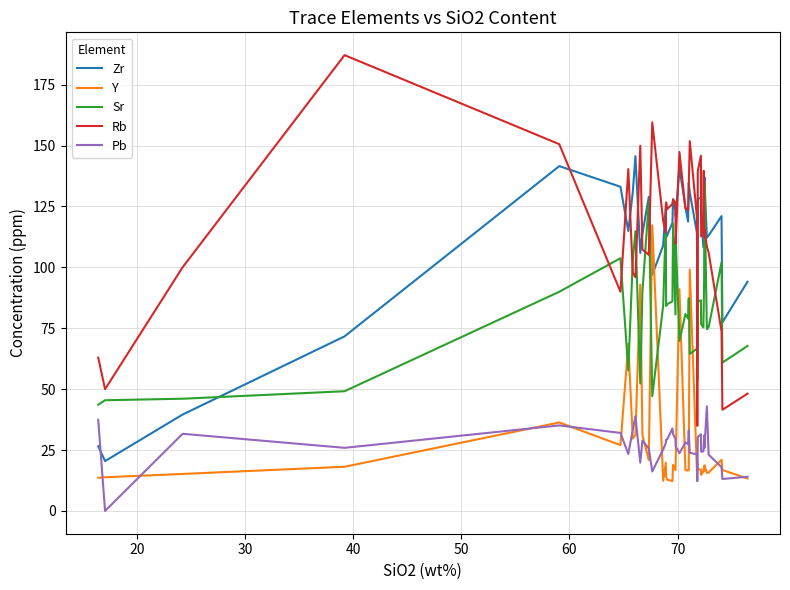

Which series ends up on top after the final intersection of Pb and Zr?

Zr